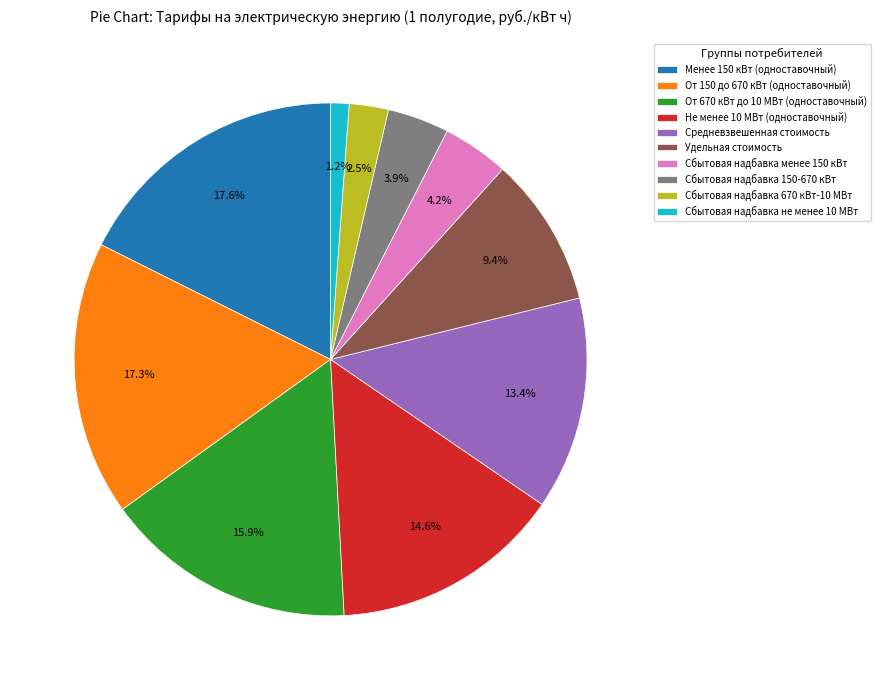

True or false: От 670 кВт до 10 МВт (одноставочный) accounts for 16% of the total.

True